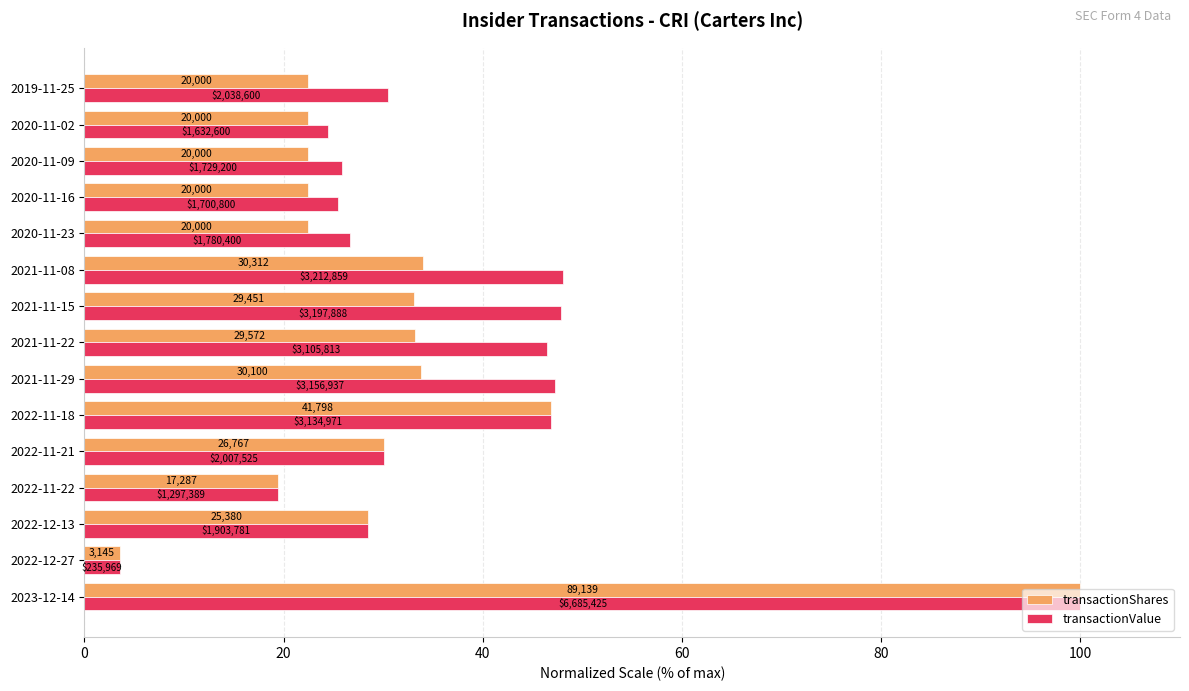

What are all the series names shown in the legend?

transactionShares, transactionValue